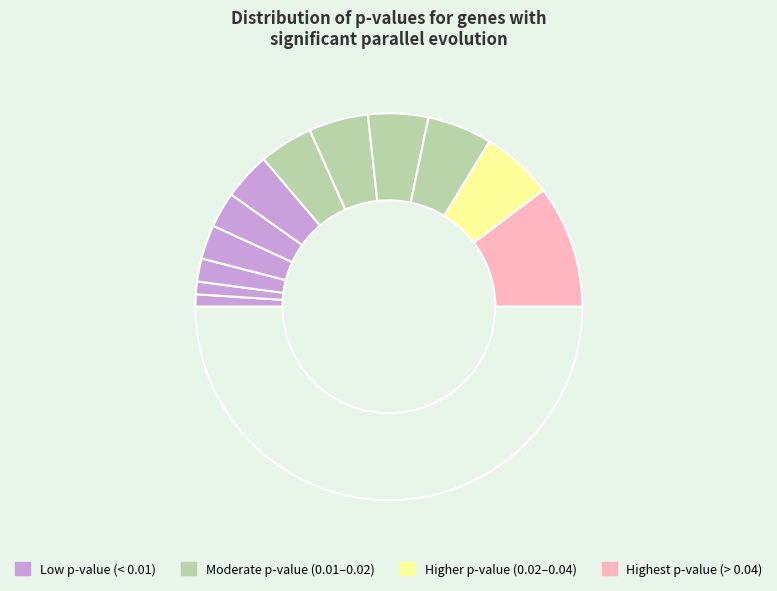

Count the number of slices in the pie.

13